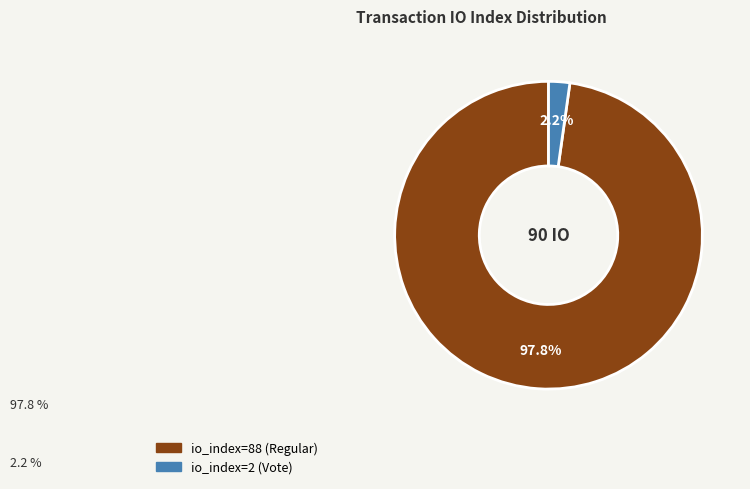

Does io_index=2 (Vote) account for over 50% of the chart?

No